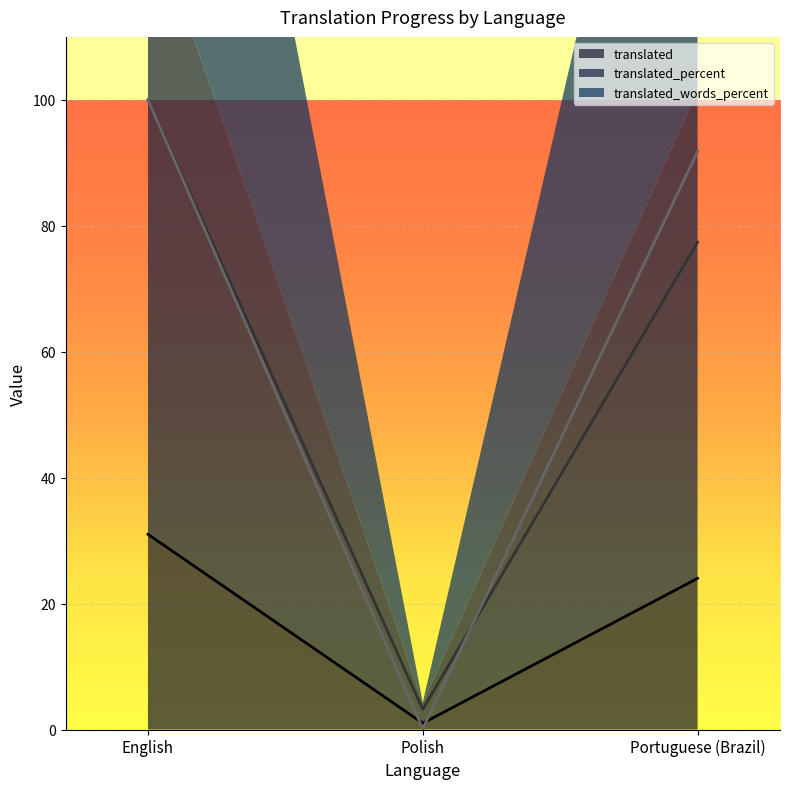

Reading right to left, list all the values displayed in this chart.

translated: 24.0	1.0	31.0
translated_percent: 77.4	3.2	100.0
translated_words_percent: 91.8	0.1	100.0